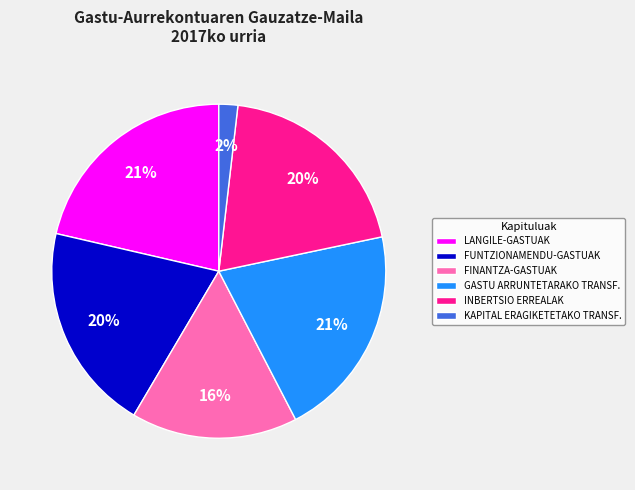

Between FUNTZIONAMENDU-GASTUAK and KAPITAL ERAGIKETETAKO TRANSF., which is larger?

FUNTZIONAMENDU-GASTUAK